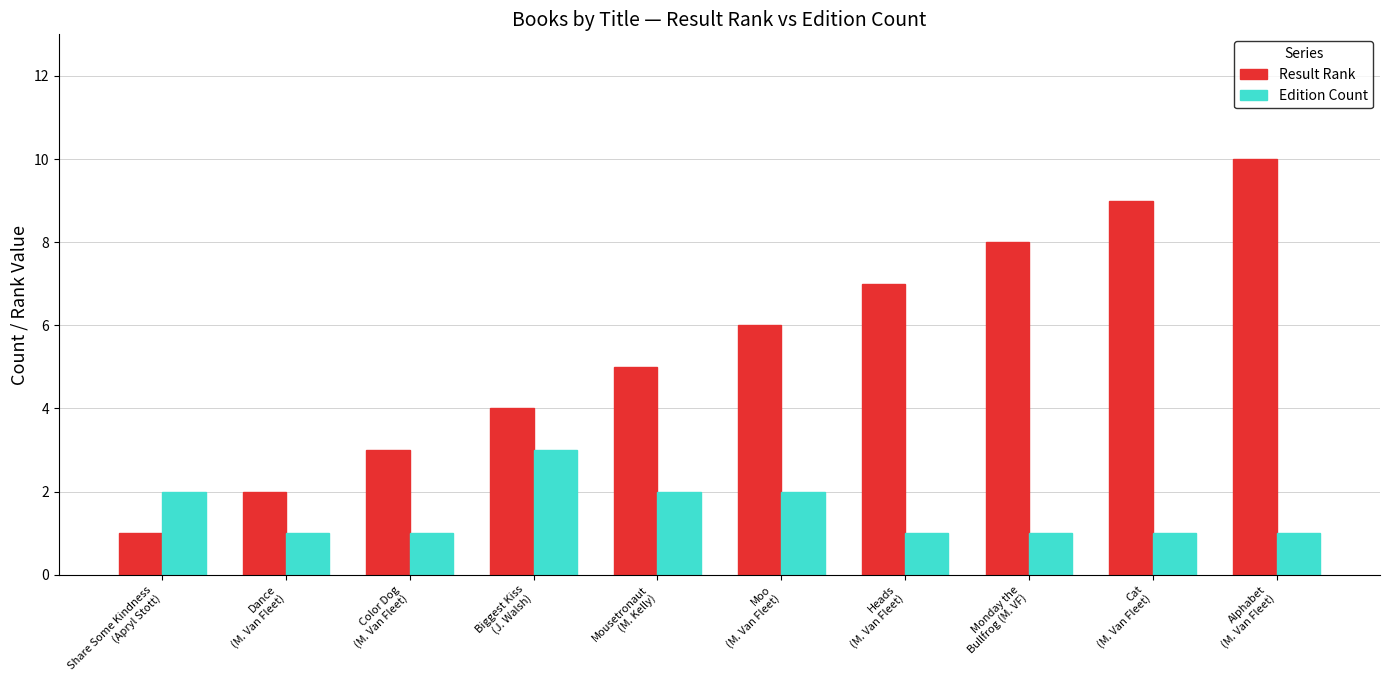

What is the sum of the Result Rank values at Color Dog
(M. Van Fleet) and Dance
(M. Van Fleet)?

5